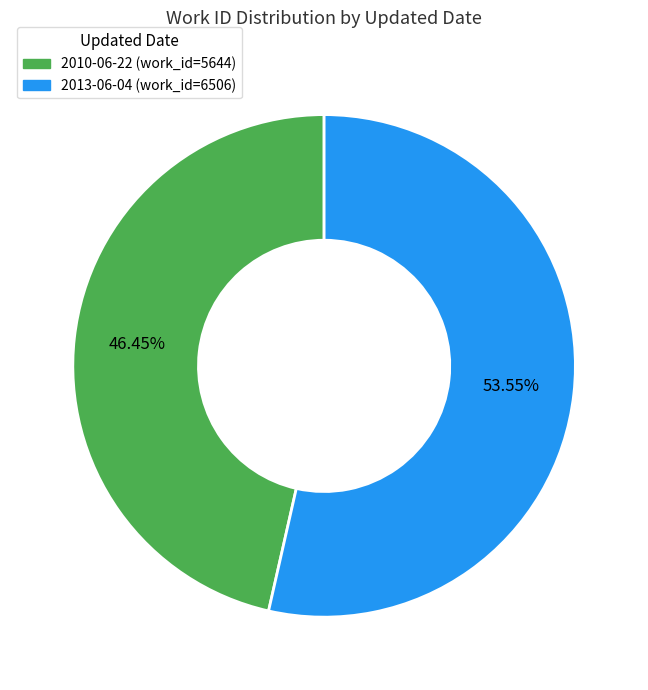

To the nearest percent, what portion does 2013-06-04 represent?

54%